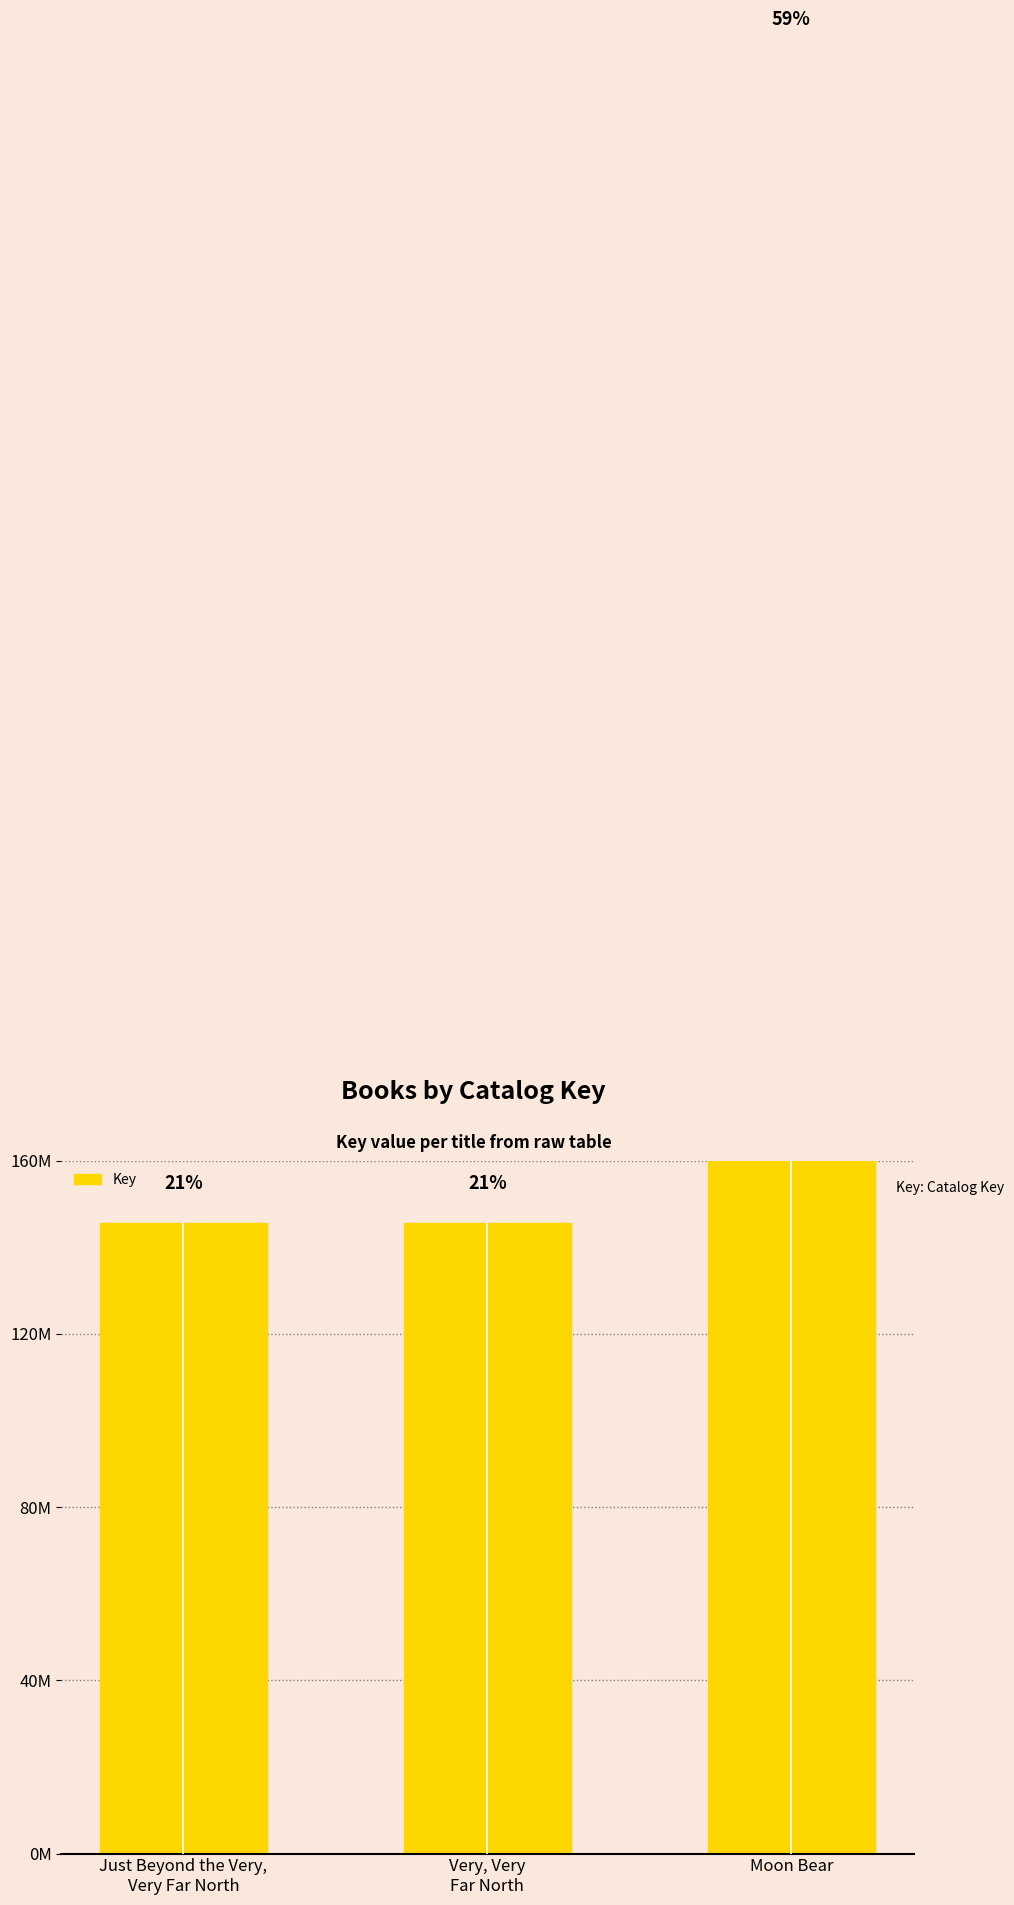

Reading left to right, extract all data points from this chart.

Just Beyond the Very,
Very Far North=145468877	Very, Very
Far North=145468448	Moon Bear=414212317